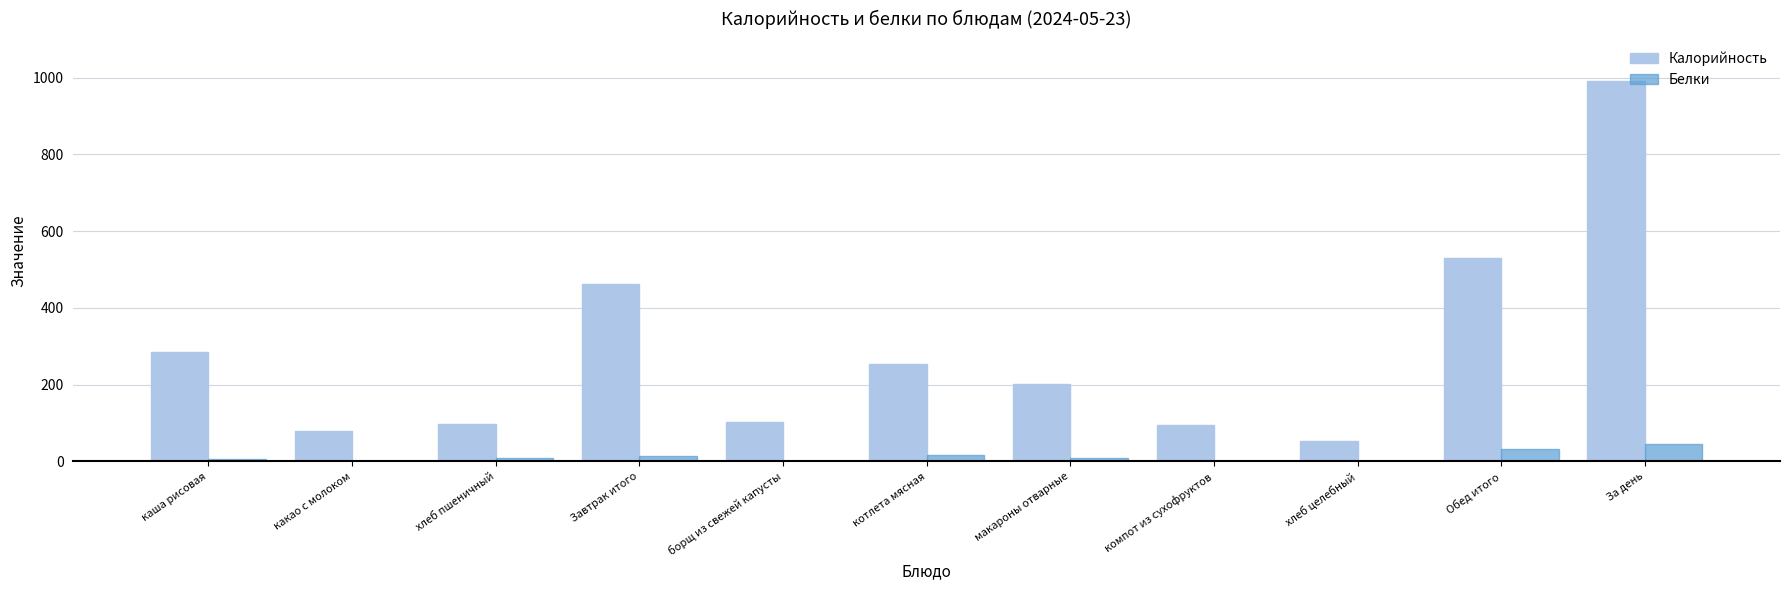

What is the maximum value for Калорийность?

991.0